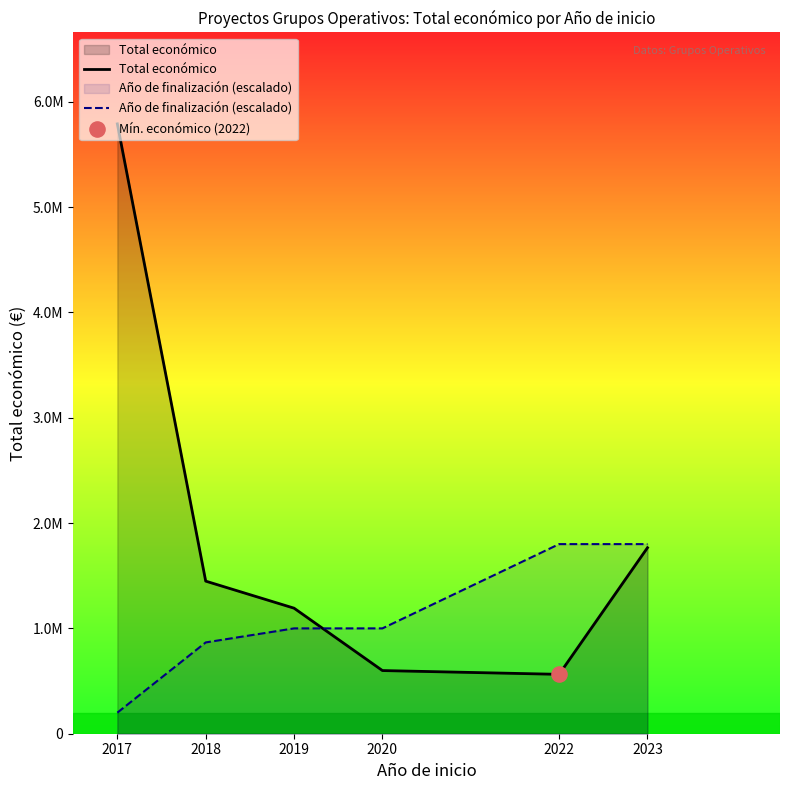

Which series has the largest total across all categories?

Total económico